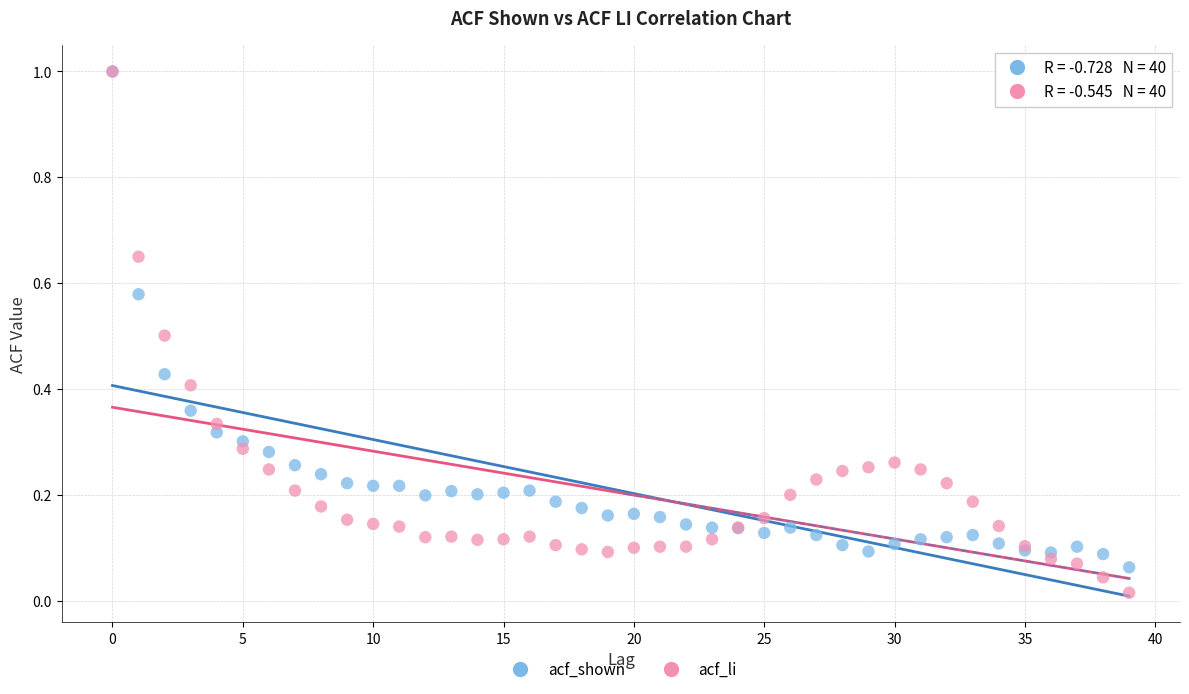

Which series contains the lowest Y value?

acf_li